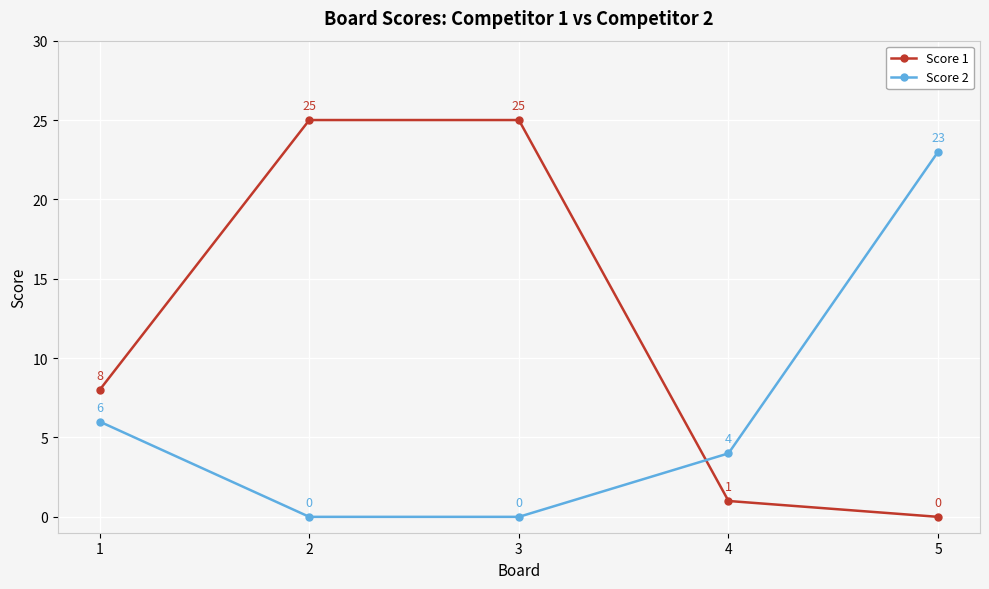

True or false: Score 2 has more than 0 interior local peaks.

False